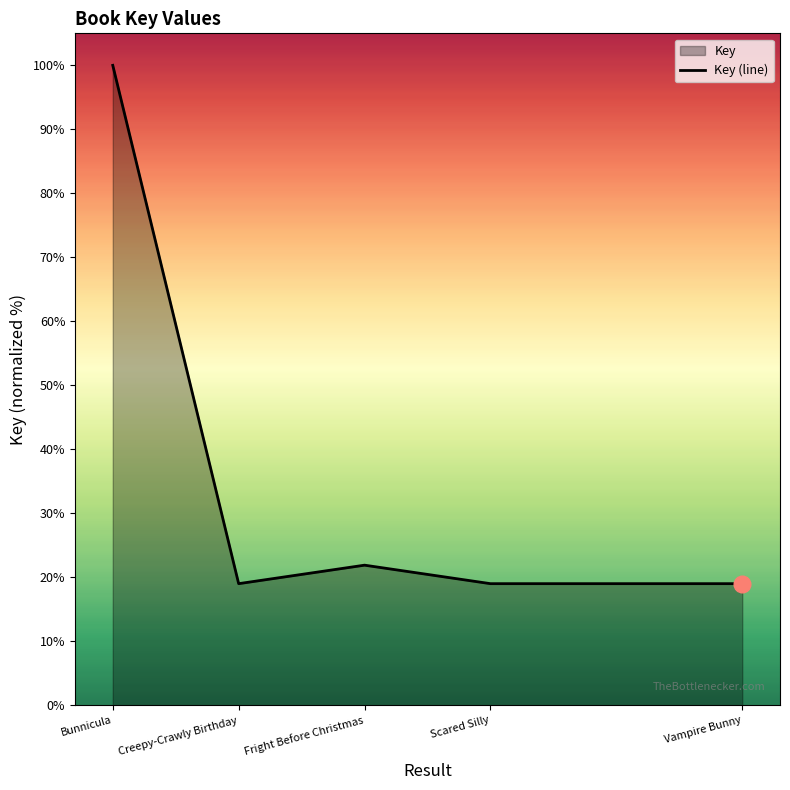

What is the label of the 4th point from the left?

Scared Silly